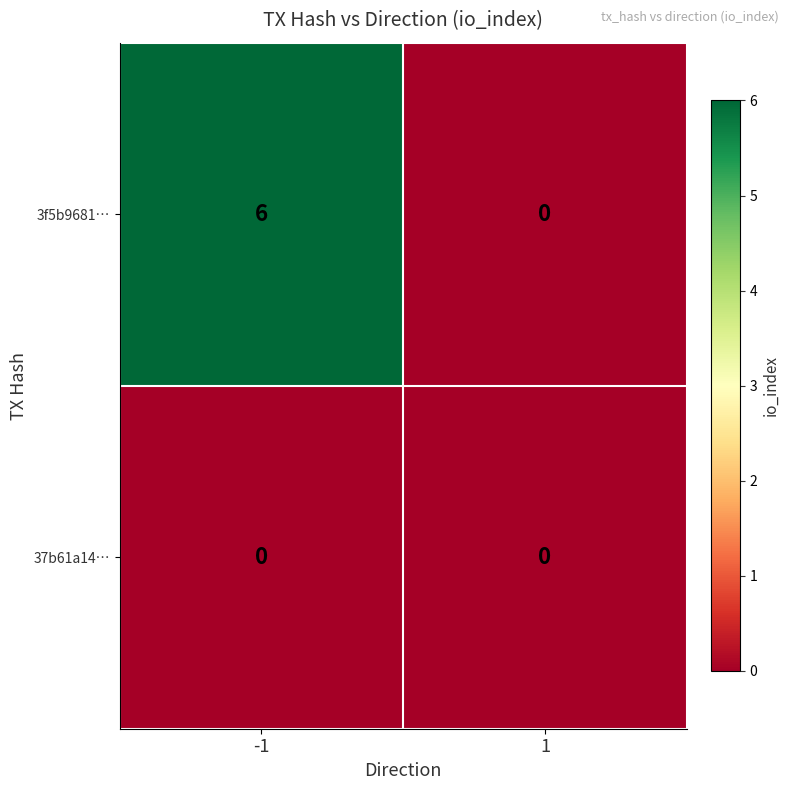

Is it true that 37b61a14… equals 0 at -1?

True